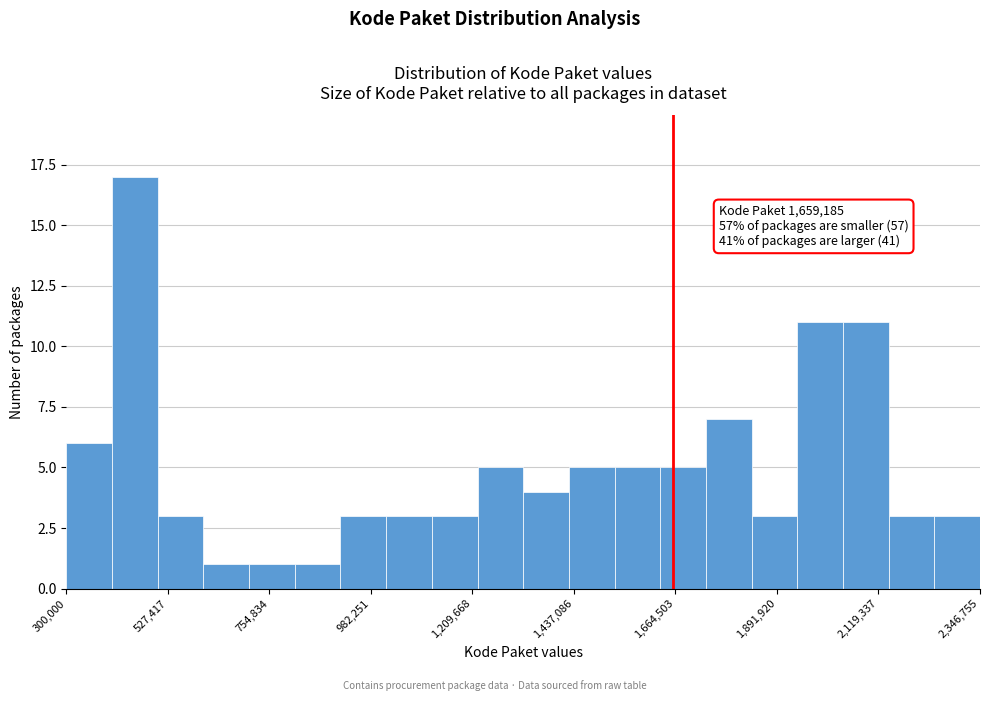

Read against the x-axis, roughly where is the centre of the tallest bar?

450000